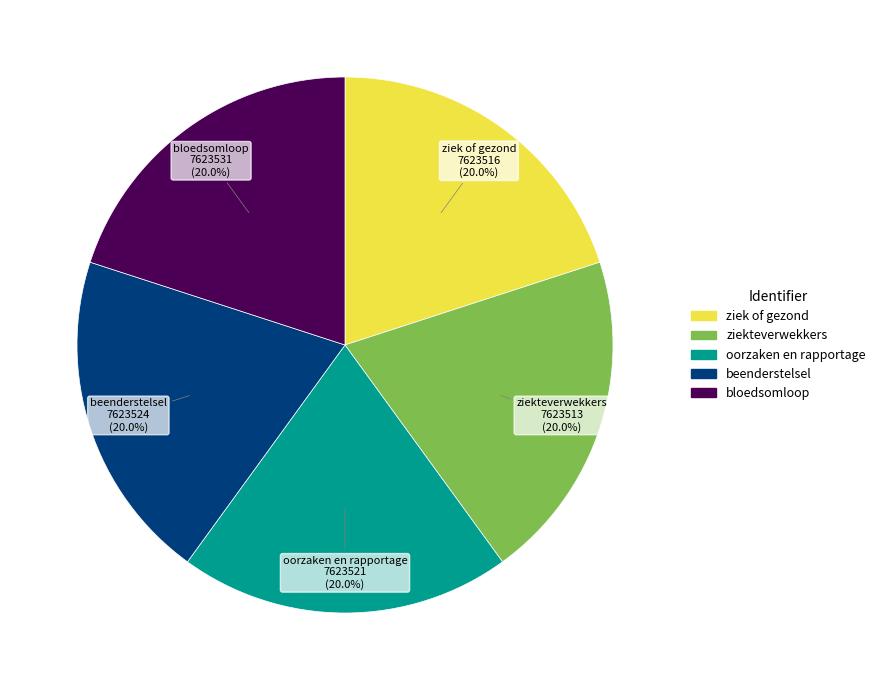

To the nearest percent, what is the combined percentage of oorzaken en rapportage and bloedsomloop?

40%